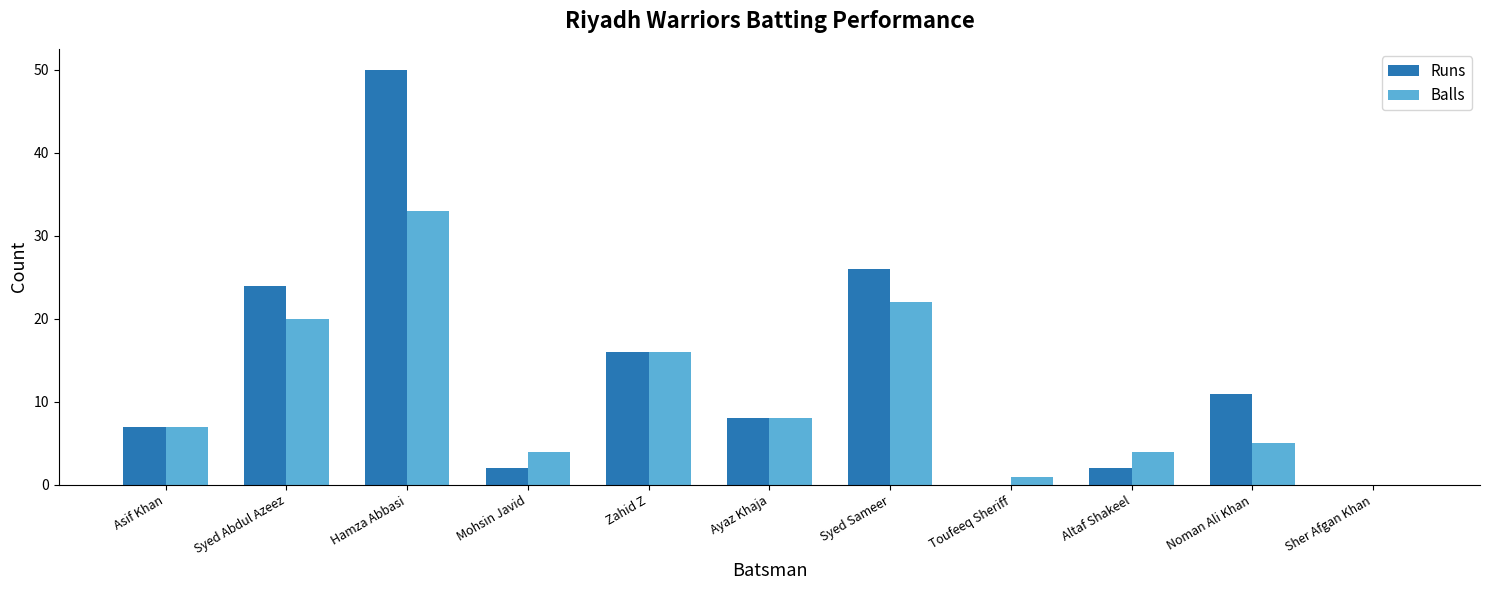

True or false: Runs has a value of 14 at Noman Ali Khan.

False